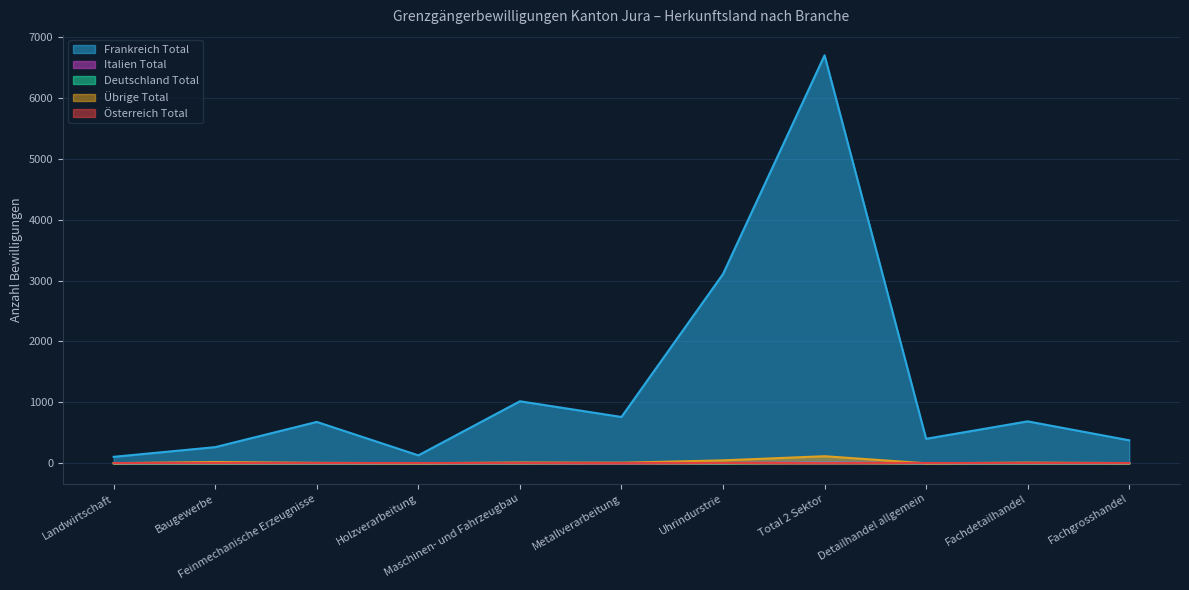

Is it true that Frankreich Total equals 131 at Holzverarbeitung?

True